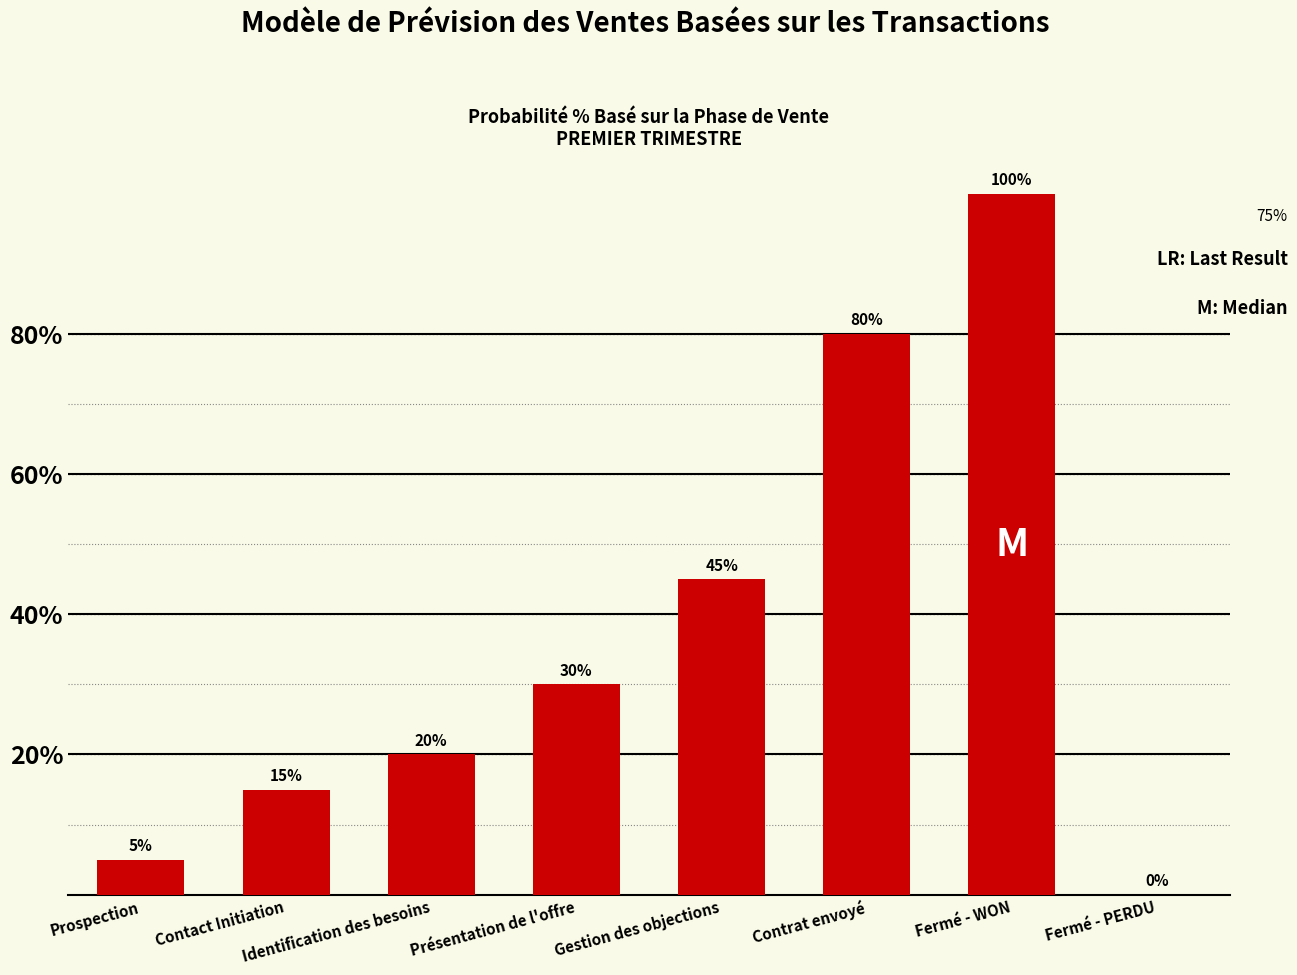

True or false: the data shows 4 at Contact Initiation.

False